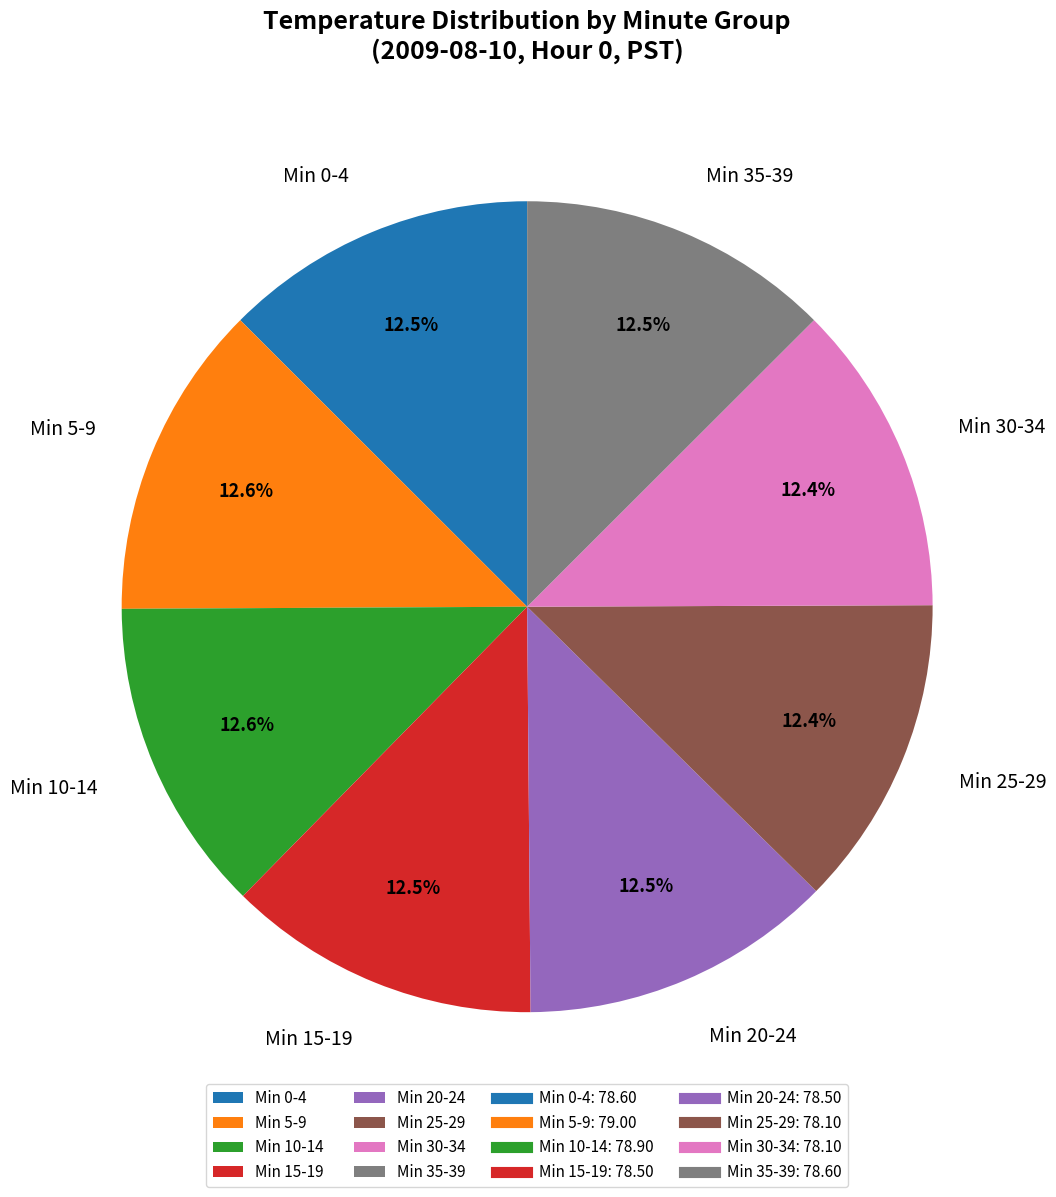

Is Min 30-34 the majority of the pie?

No